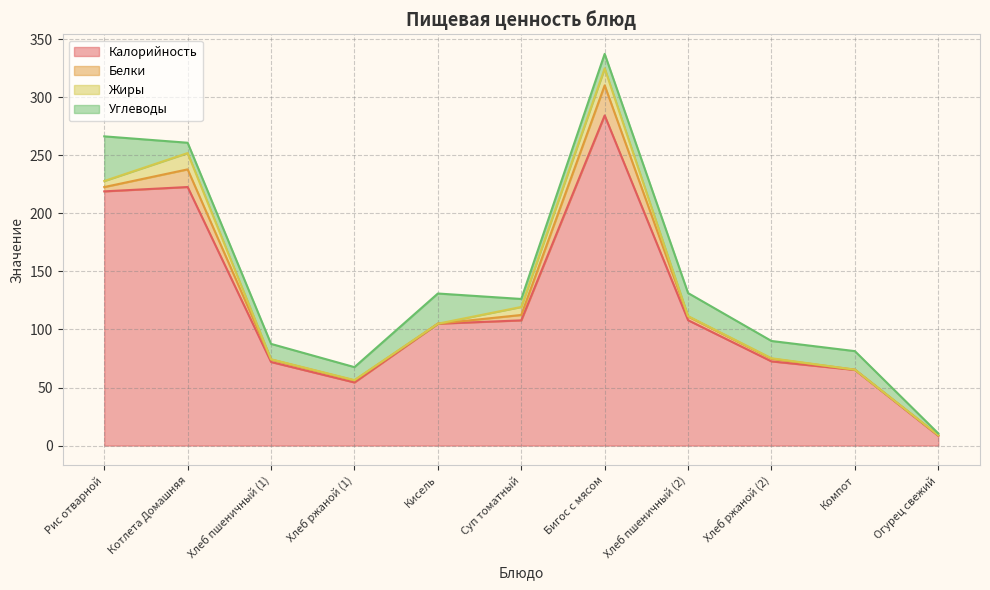

Count the number of categories in the chart.

11